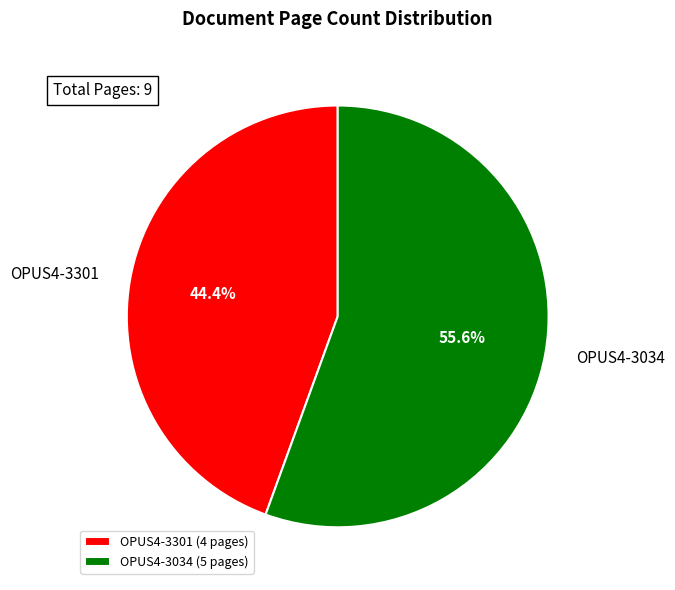

Which has a higher value, OPUS4-3034 or OPUS4-3301?

OPUS4-3034